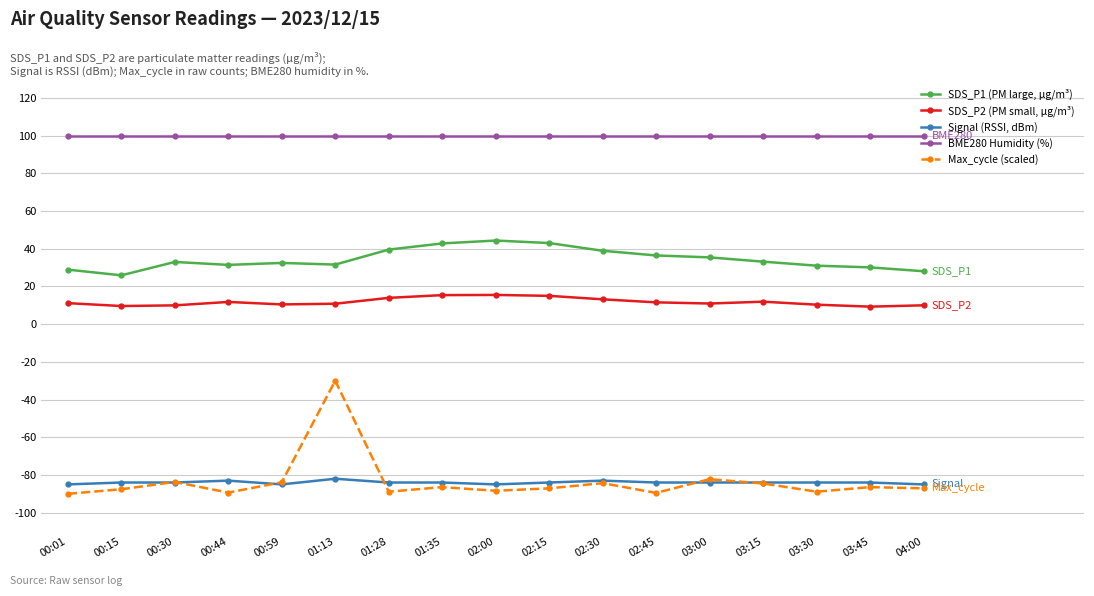

At how many categories does at least one series exceed 24?

17